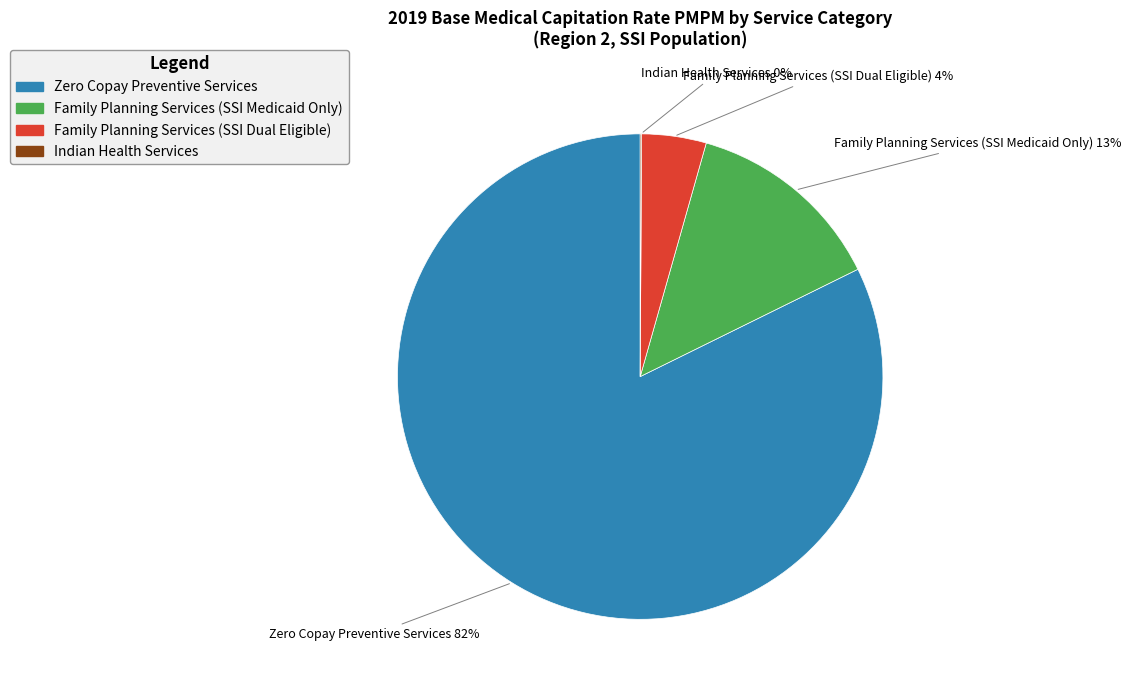

To the nearest percent, what portion does Family Planning Services (SSI Medicaid Only) represent?

13%